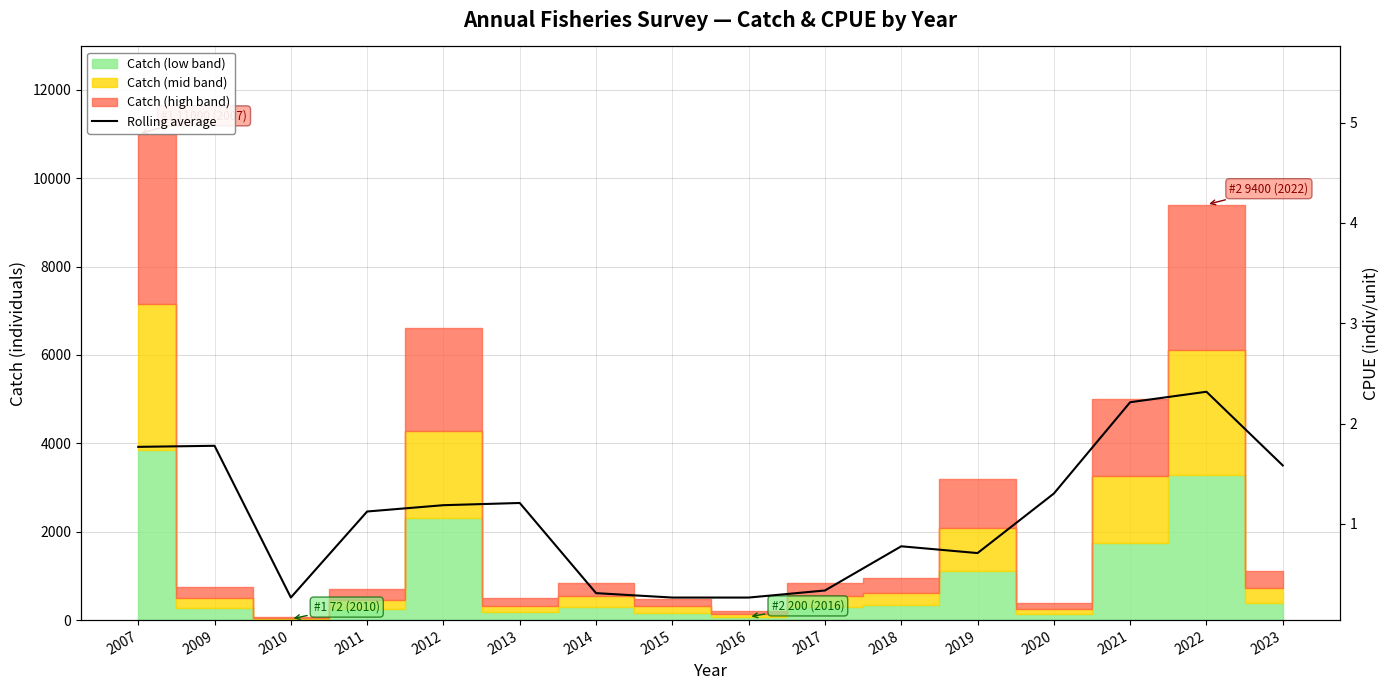

How many interior local valleys (lower than both neighbors) does the data have?

2